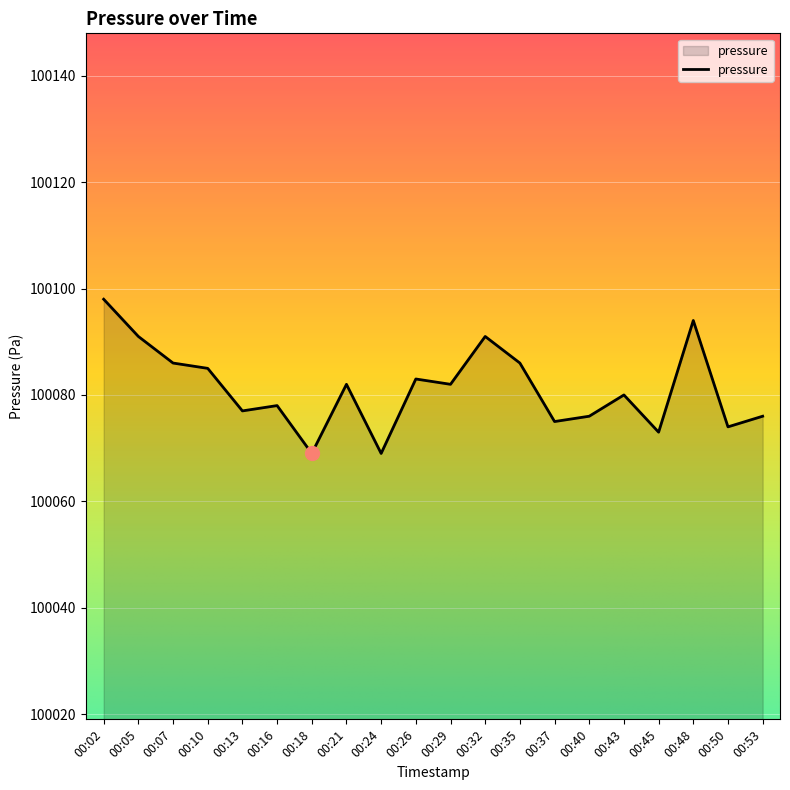

The chart shows a value of 100080 at 00:43. True or false?

True